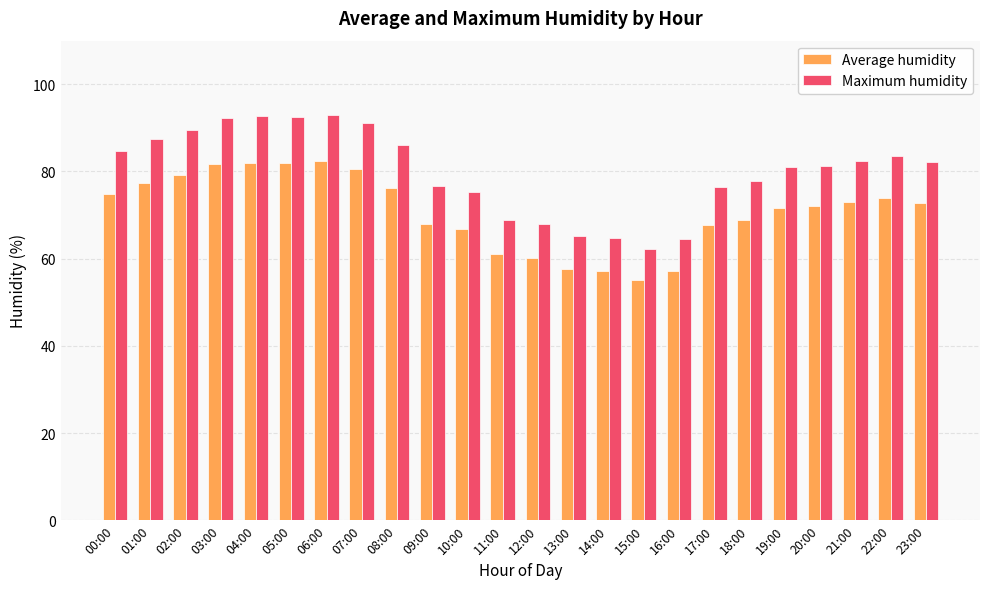

What is the maximum value for Average humidity?

82.3